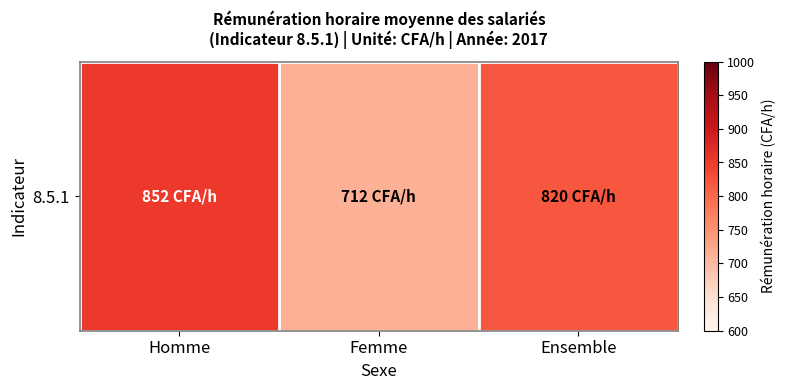

Rank the categories by value from highest to lowest.

Homme, Ensemble, Femme